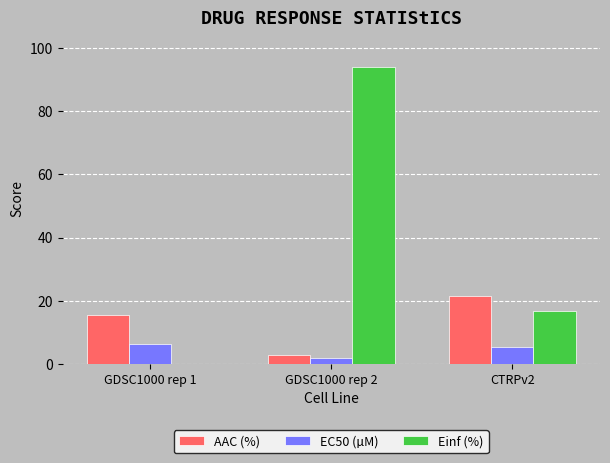

What is the maximum value for EC50 (µM)?

6.2